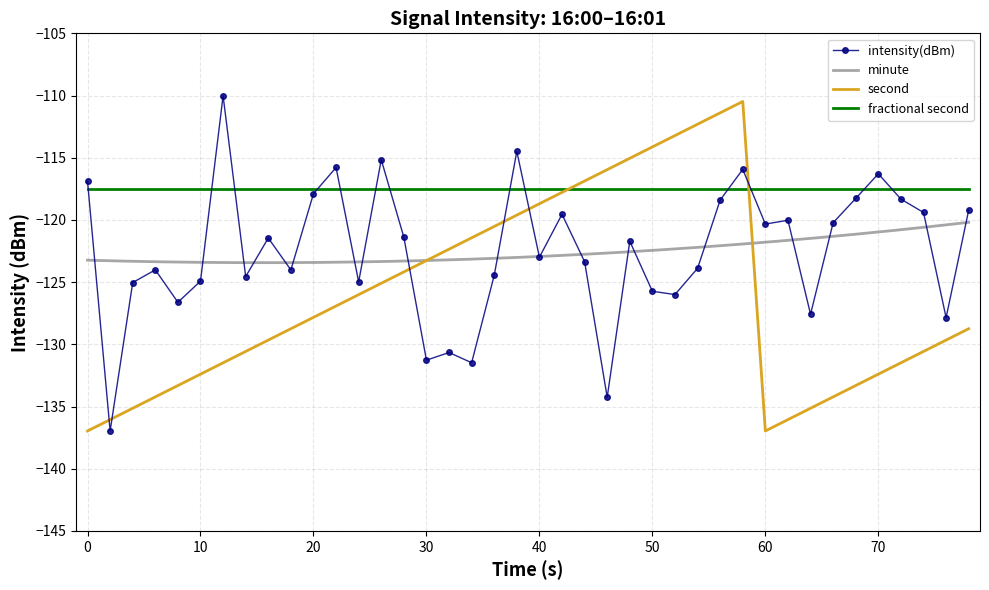

In second, how many points are lower than both neighbors (excluding endpoints)?

1